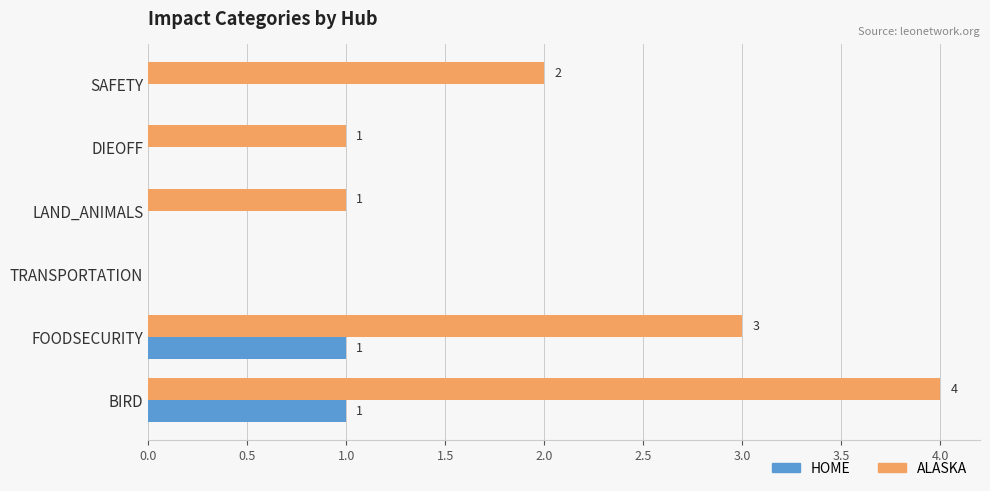

Which series has the widest spread of values?

ALASKA